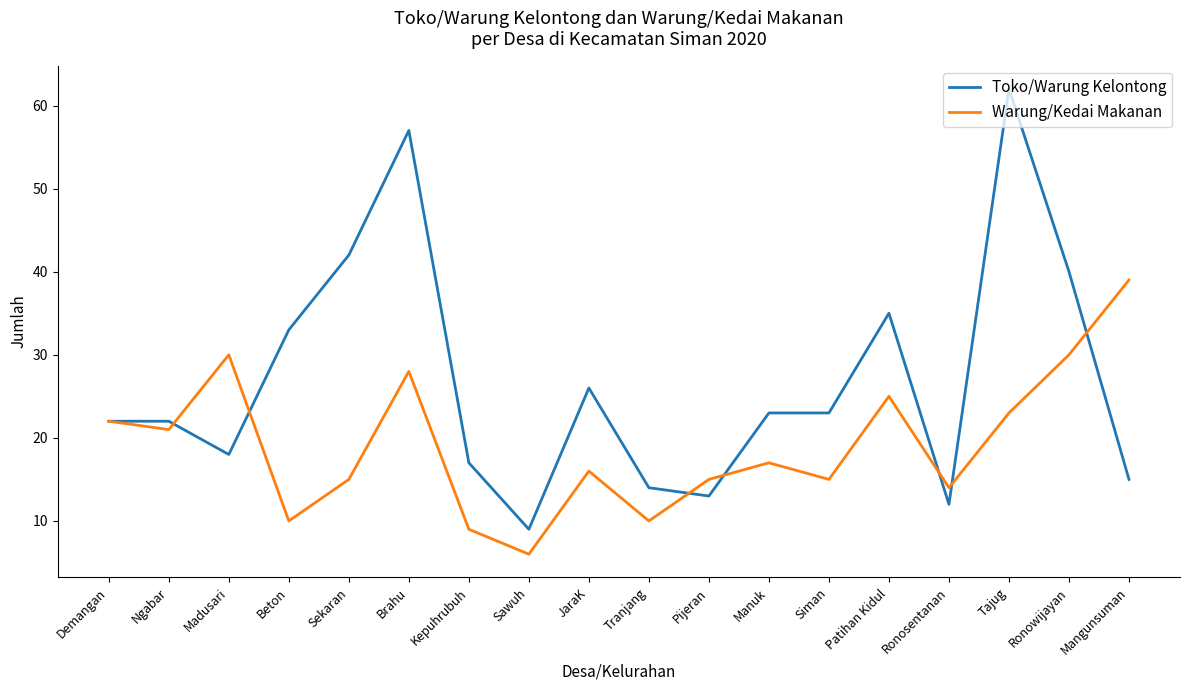

What position from the right is Demangan?

18